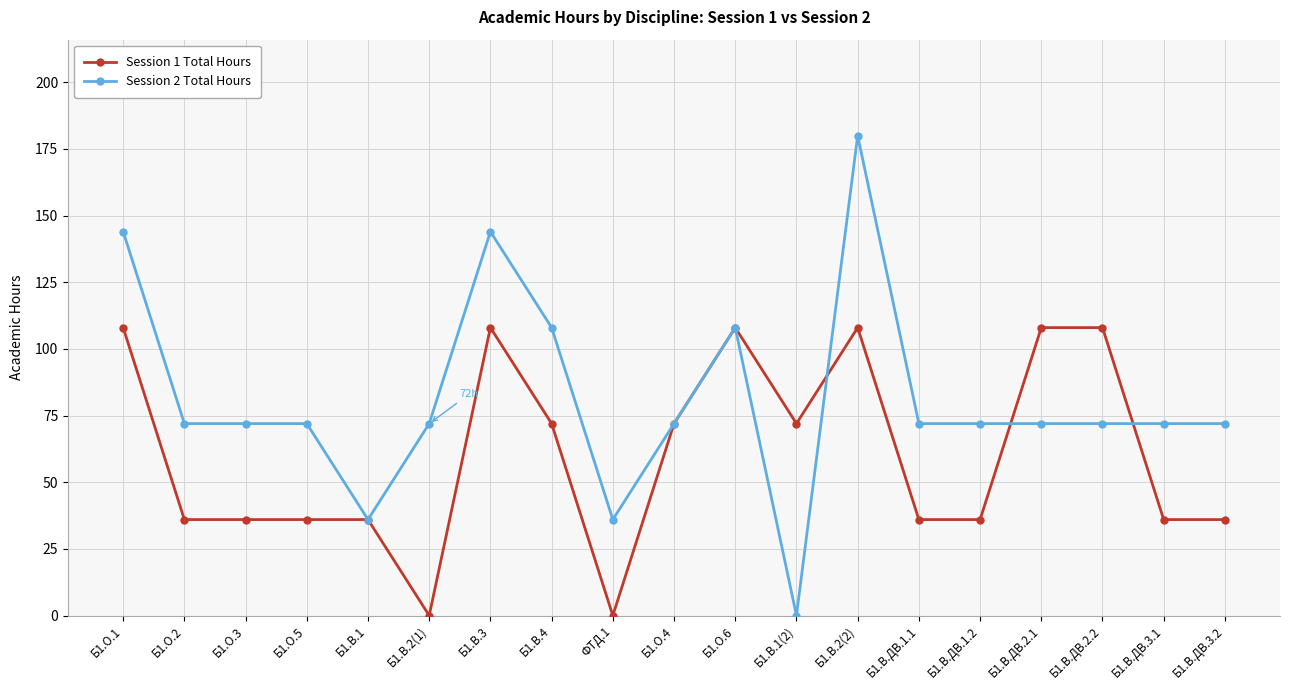

Reading right to left, extract all data points from this chart.

Session 1 Total Hours: Б1.В.ДВ.3.2=36	Б1.В.ДВ.3.1=36	Б1.В.ДВ.2.2=108	Б1.В.ДВ.2.1=108	Б1.В.ДВ.1.2=36	Б1.В.ДВ.1.1=36	Б1.В.2(2)=108	Б1.В.1(2)=72	Б1.О.6=108	Б1.О.4=72	ФТД.1=0	Б1.В.4=72	Б1.В.3=108	Б1.В.2(1)=0	Б1.В.1=36	Б1.О.5=36	Б1.О.3=36	Б1.О.2=36	Б1.О.1=108
Session 2 Total Hours: Б1.В.ДВ.3.2=72	Б1.В.ДВ.3.1=72	Б1.В.ДВ.2.2=72	Б1.В.ДВ.2.1=72	Б1.В.ДВ.1.2=72	Б1.В.ДВ.1.1=72	Б1.В.2(2)=180	Б1.В.1(2)=0	Б1.О.6=108	Б1.О.4=72	ФТД.1=36	Б1.В.4=108	Б1.В.3=144	Б1.В.2(1)=72	Б1.В.1=36	Б1.О.5=72	Б1.О.3=72	Б1.О.2=72	Б1.О.1=144